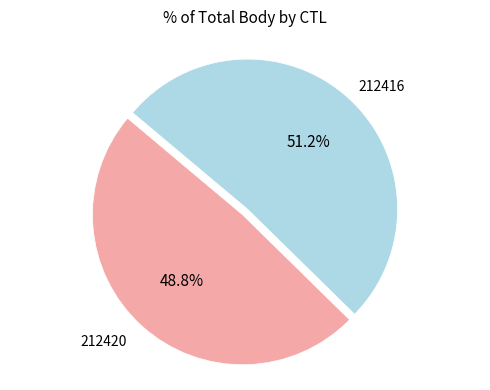

Is there a majority slice in this chart?

Yes